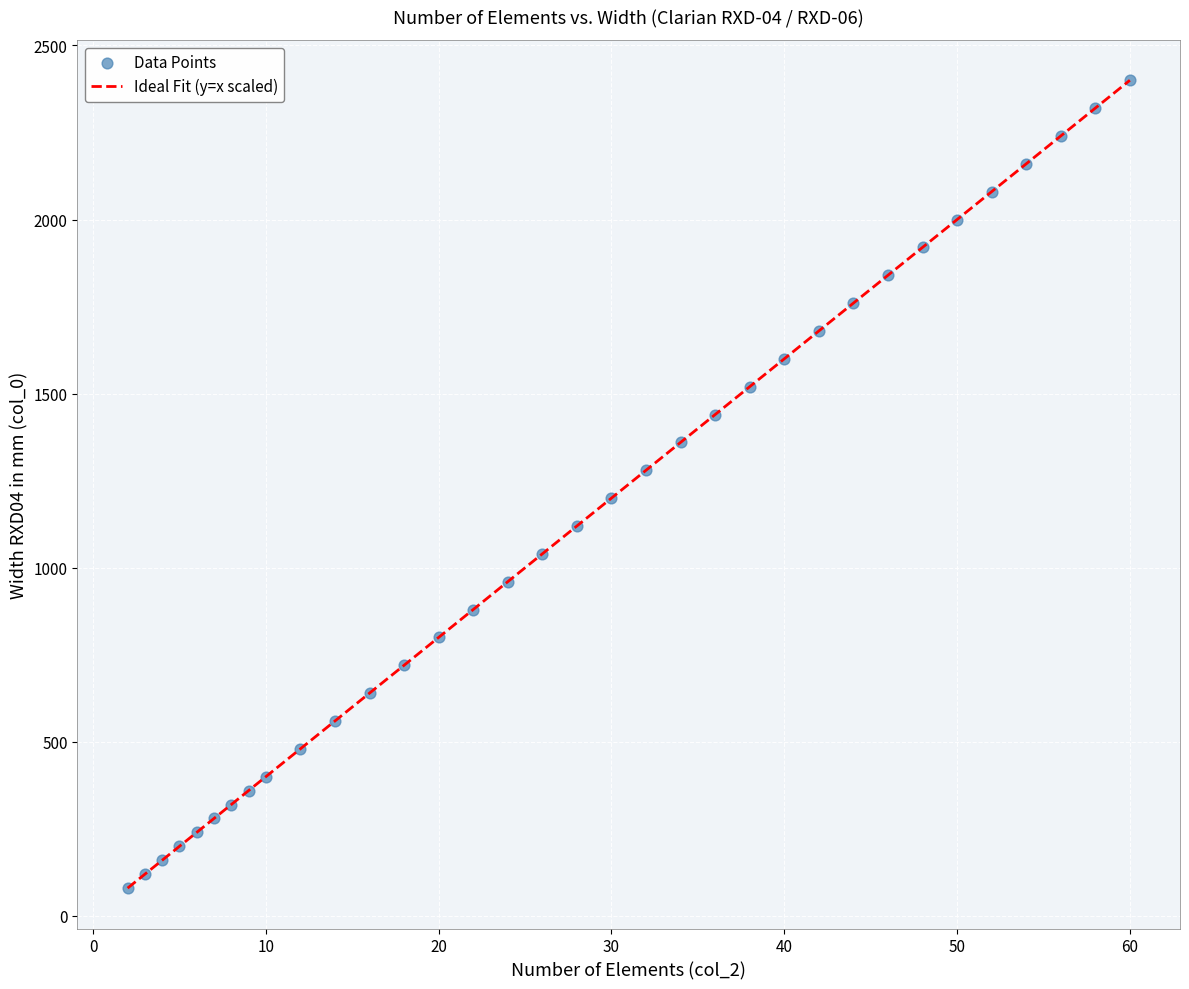

What is the range of X values (max minus min)?

58